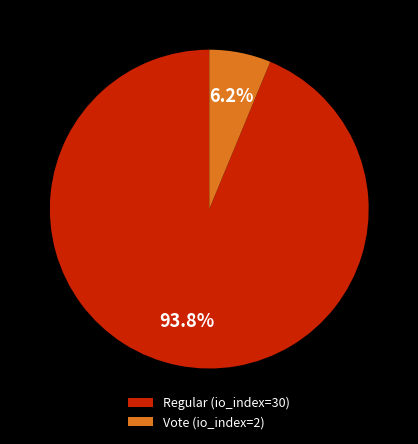

Rank the categories by value from lowest to highest.

Vote (io_index=2), Regular (io_index=30)